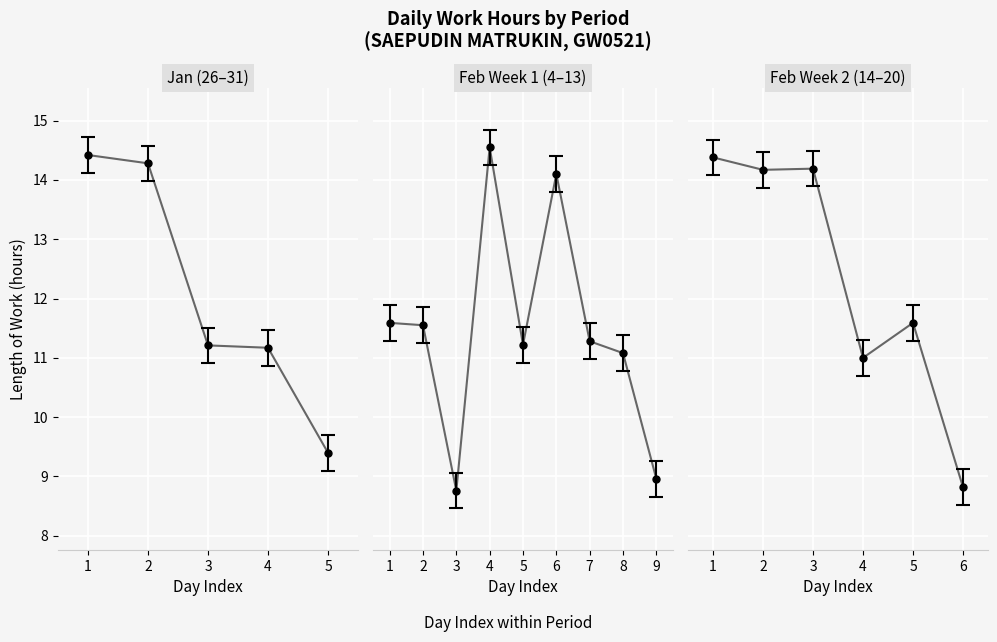

True or false: the data has more than 0 interior local peaks.

True